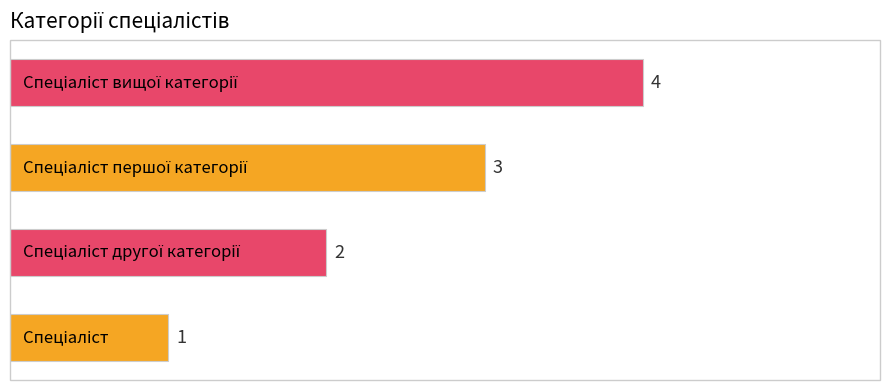

What is the sum of all values?

10